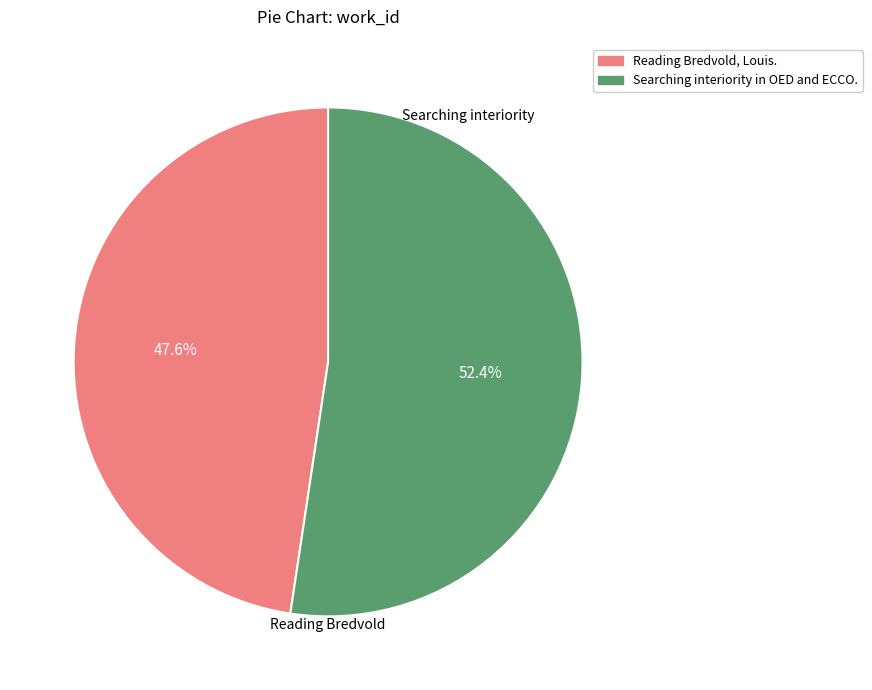

True or false: Reading Bredvold, Louis. accounts for 48% of the total.

True